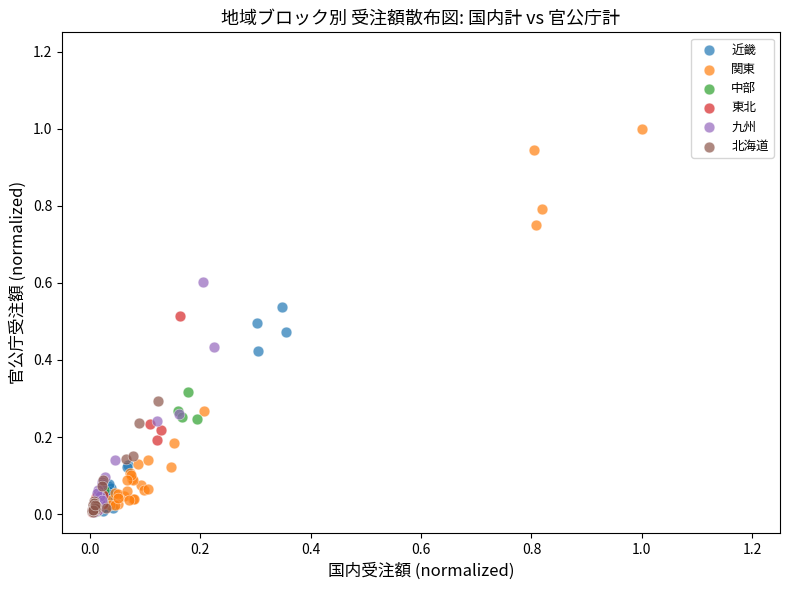

Which series reaches the maximum Y coordinate?

関東